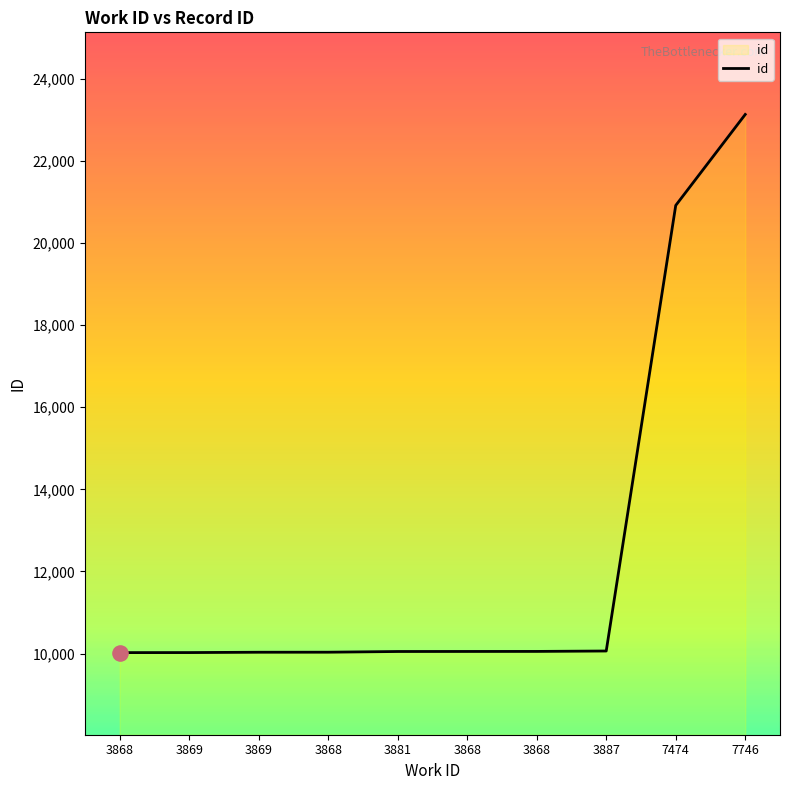

Between 3869 and 7746, which is larger?

7746